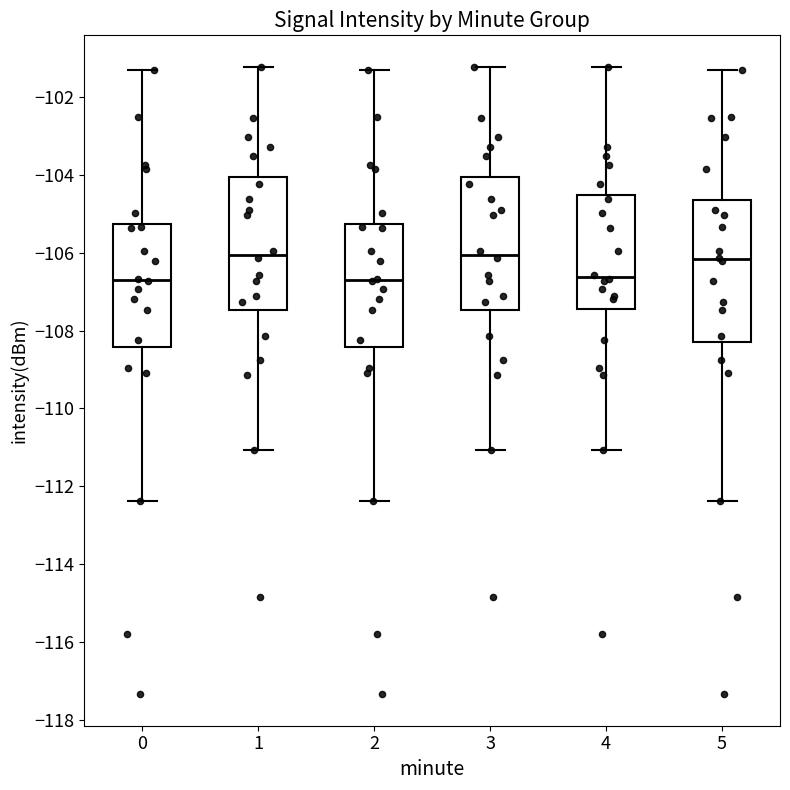

Where does the lower whisker of the box at x = 0 end on the y-axis? The values are not printed on the chart, so give them approximately, as read against the axis.

-112.4